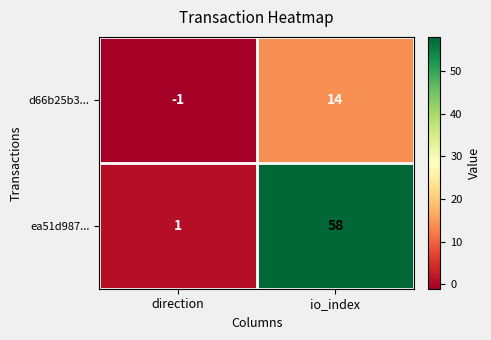

What is the sum of the d66b25b3... values at direction and io_index?

13